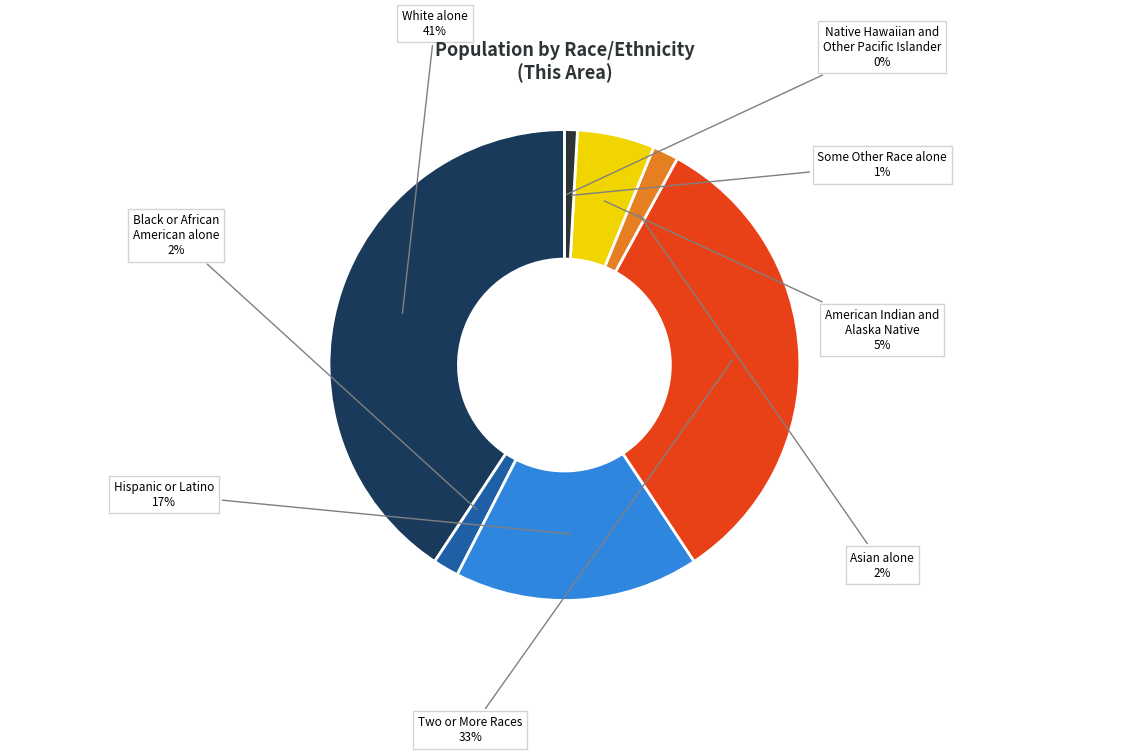

How many segments does this pie chart have?

8